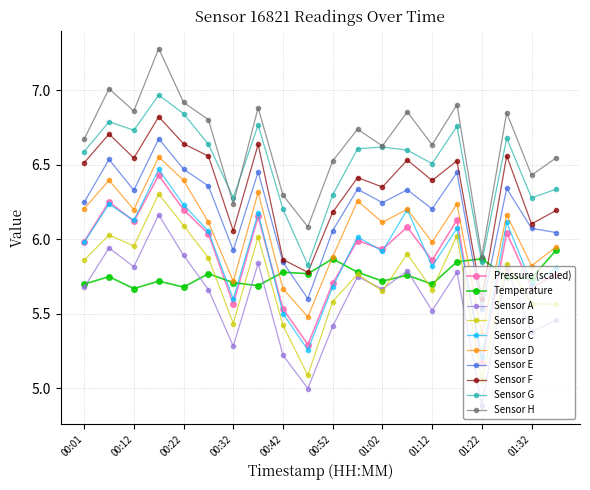

True or false: Sensor D and Sensor H intersect in this chart.

False